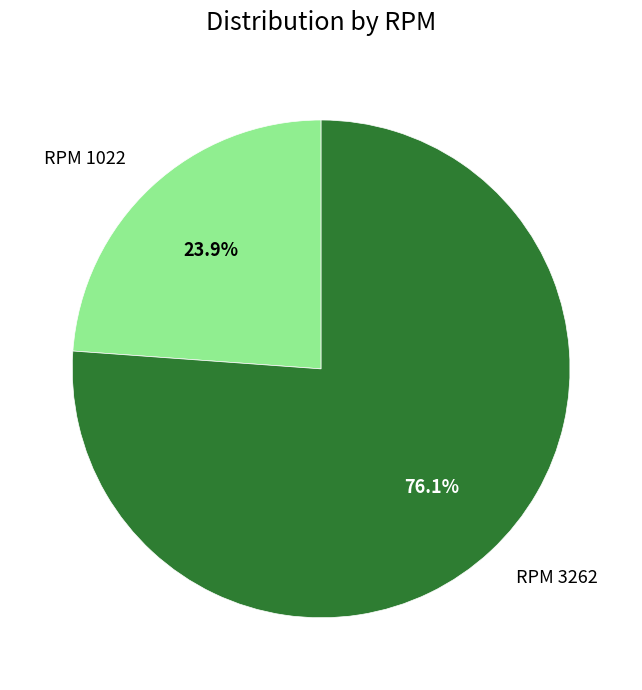

Between RPM 1022 and RPM 3262, which is larger?

RPM 3262